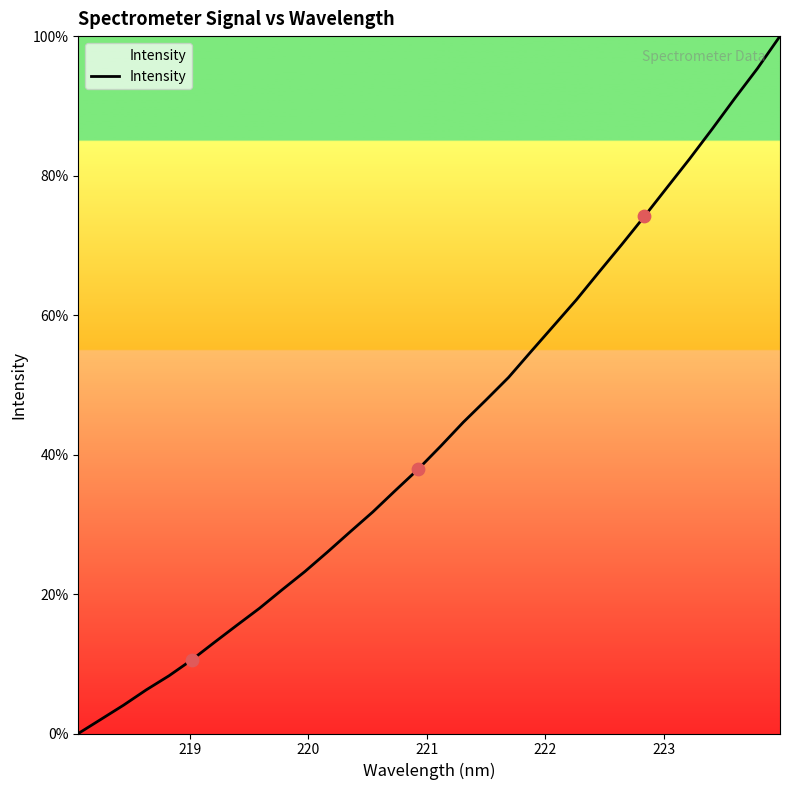

What is the difference between the maximum and minimum values?

100.0